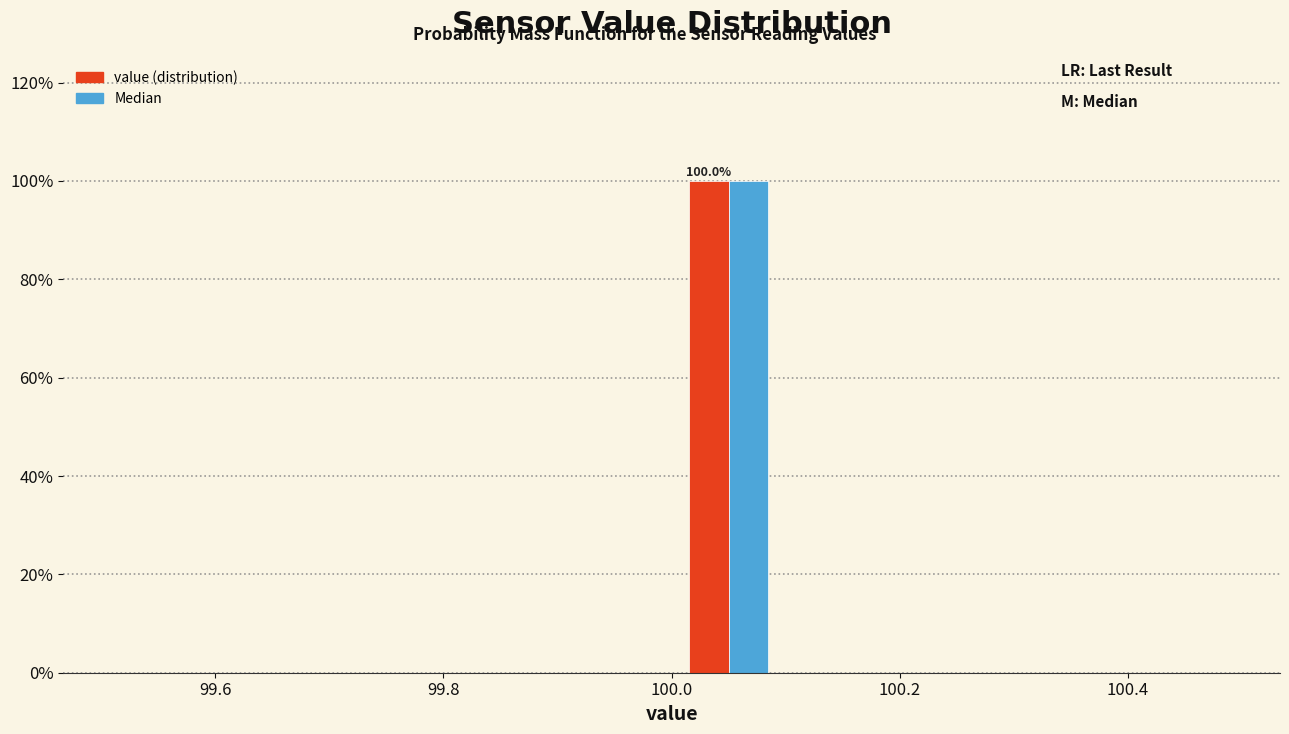

In the Median series, which range on the x-axis has the tallest bar?

100.0 to 100.1